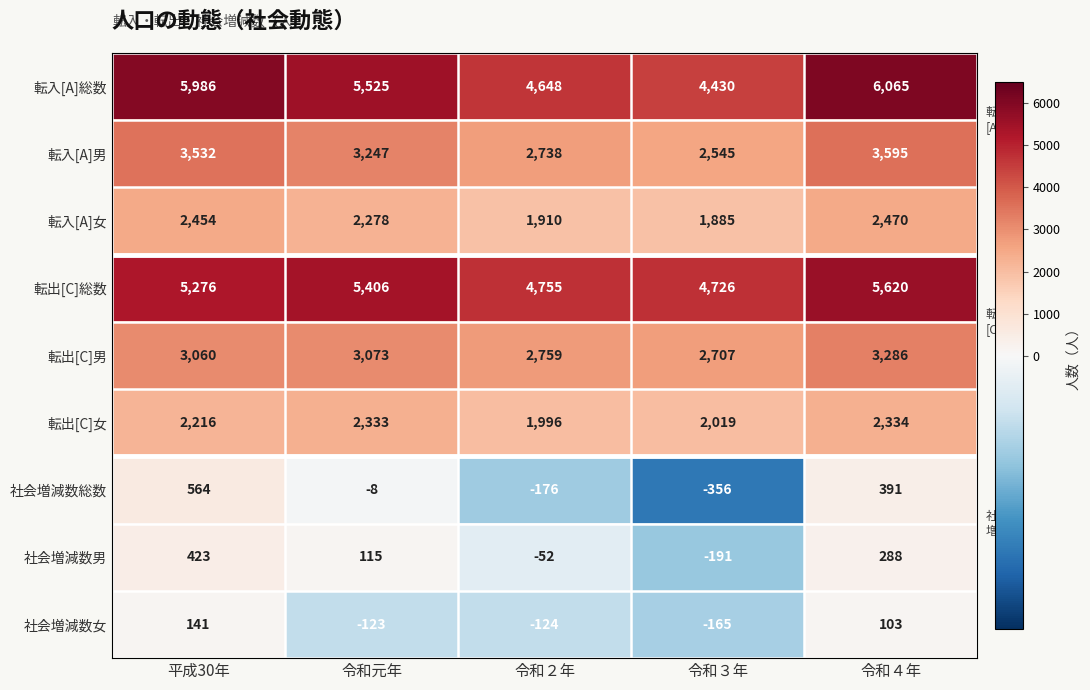

What is the difference between the maximum and minimum values in the 転入[A]女 series?

585